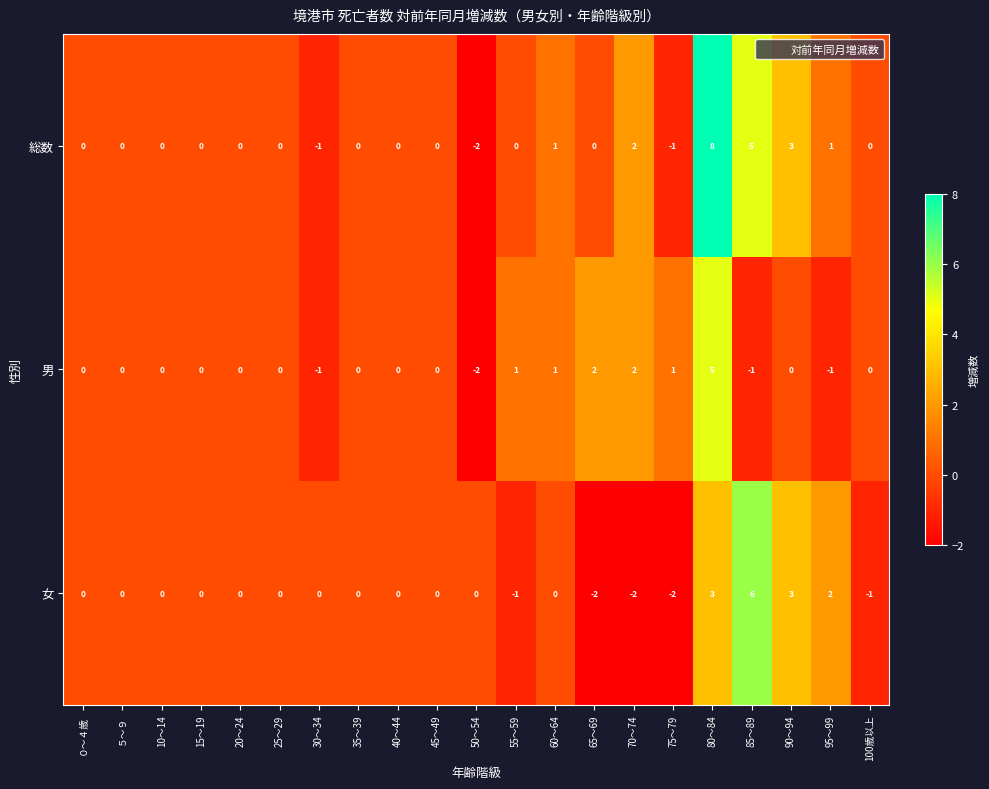

Count the 女 values in the range 0 to 1.

12